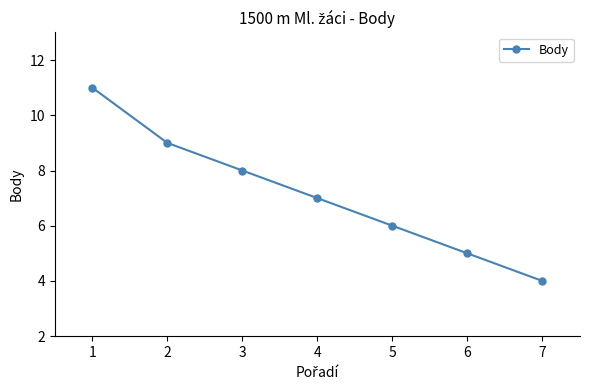

What is the change in value from 1 to 6?

-6